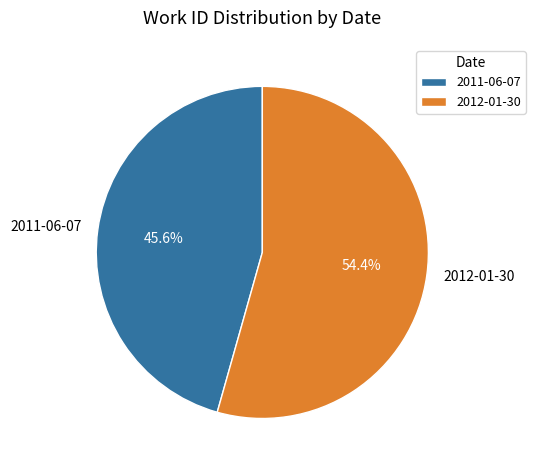

Rank the categories by value from lowest to highest.

2011-06-07, 2012-01-30